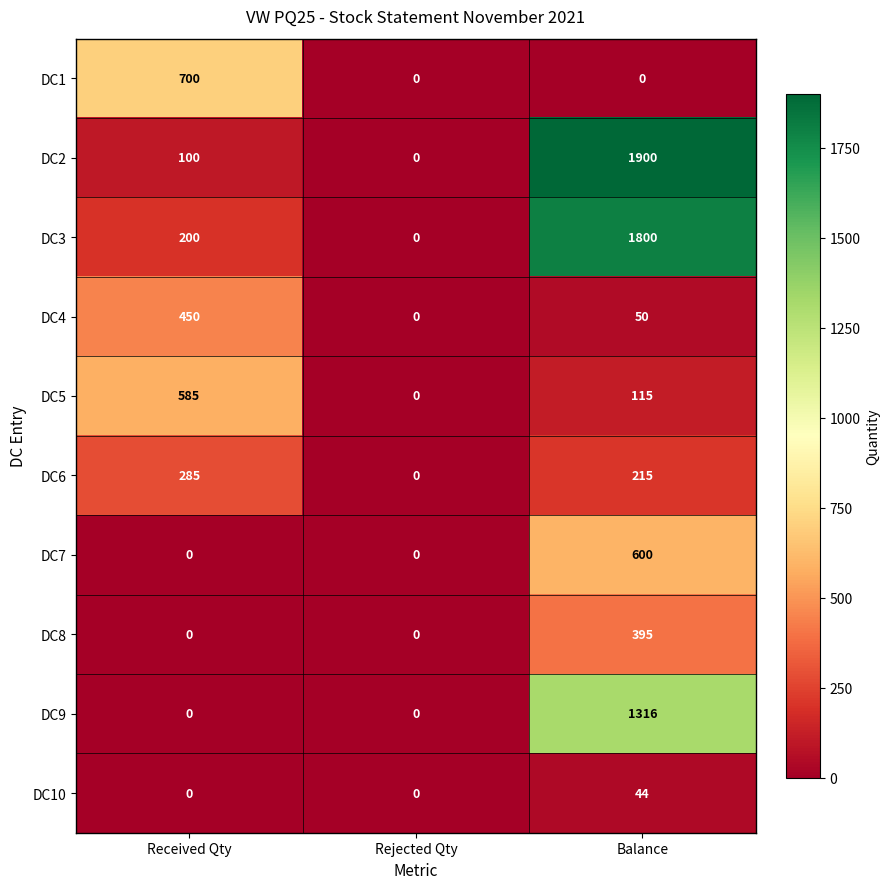

What is the difference between the maximum and minimum values in the DC8 series?

395